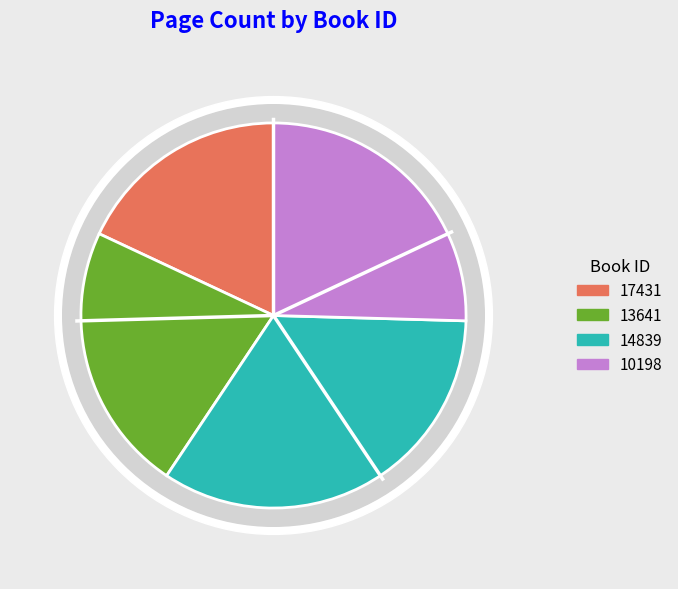

What is the largest slice in the pie chart?

14839